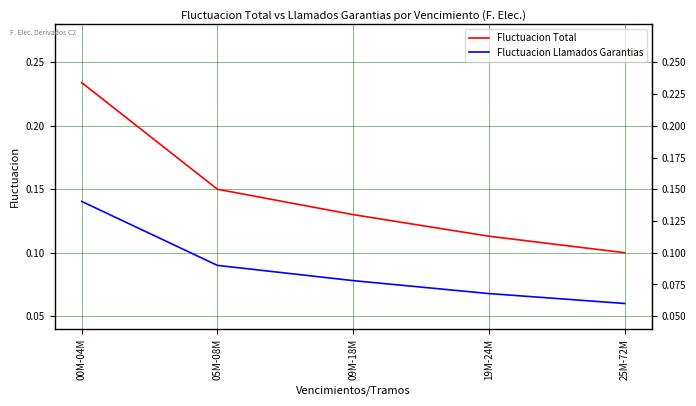

True or false: Fluctuacion Llamados Garantias and Fluctuacion Total intersect in this chart.

False